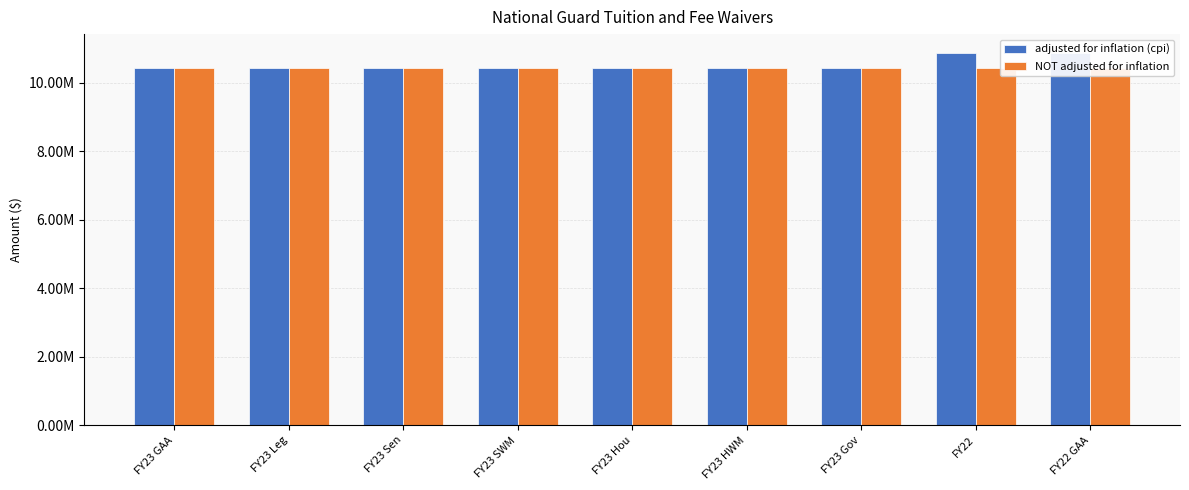

What is the value of the NOT adjusted for inflation bar at the 6th from the left?

10432008